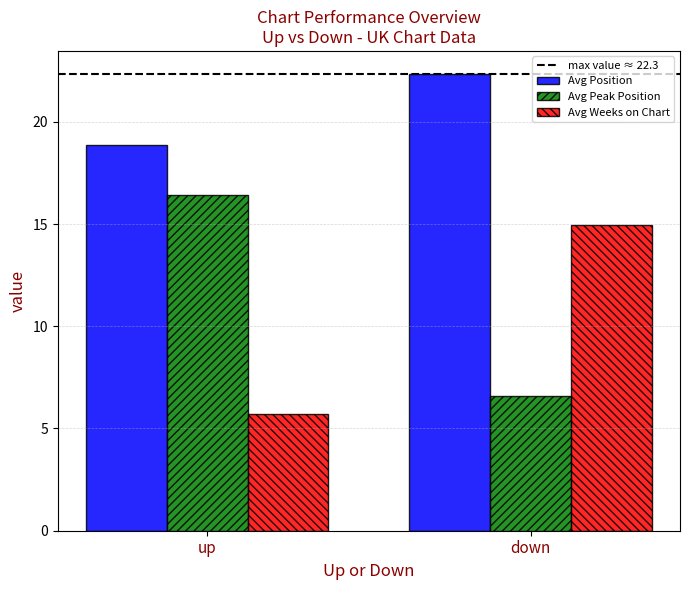

Rank the series by their maximum value, from lowest to highest.

Avg Weeks on Chart, Avg Peak Position, Avg Position